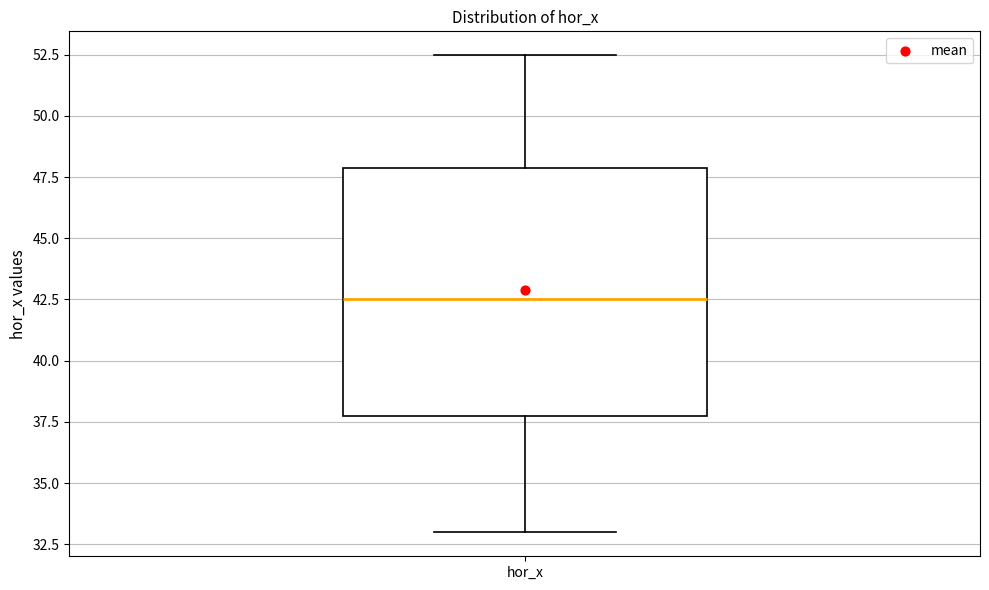

Read this box plot against the y-axis: the position of the median line, the range covered by the box, and the ends of both whiskers. The values are not printed on the chart, so give them approximately, as read against the axis.

median 42.5, box 37.5 to 48.0, whiskers 33.0 to 52.5